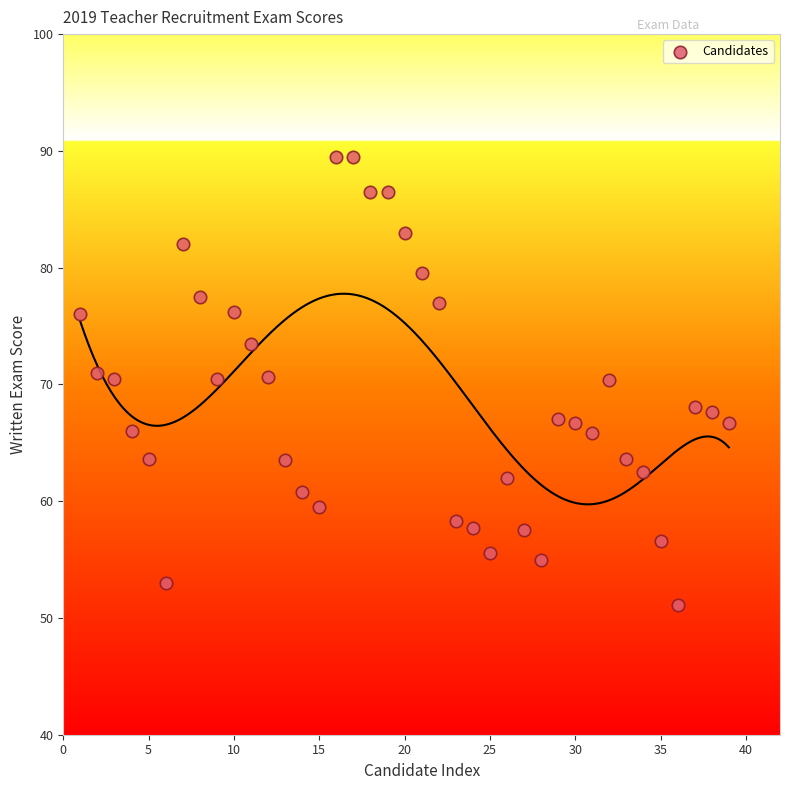

What is the range of Y values (max minus min)?

38.4